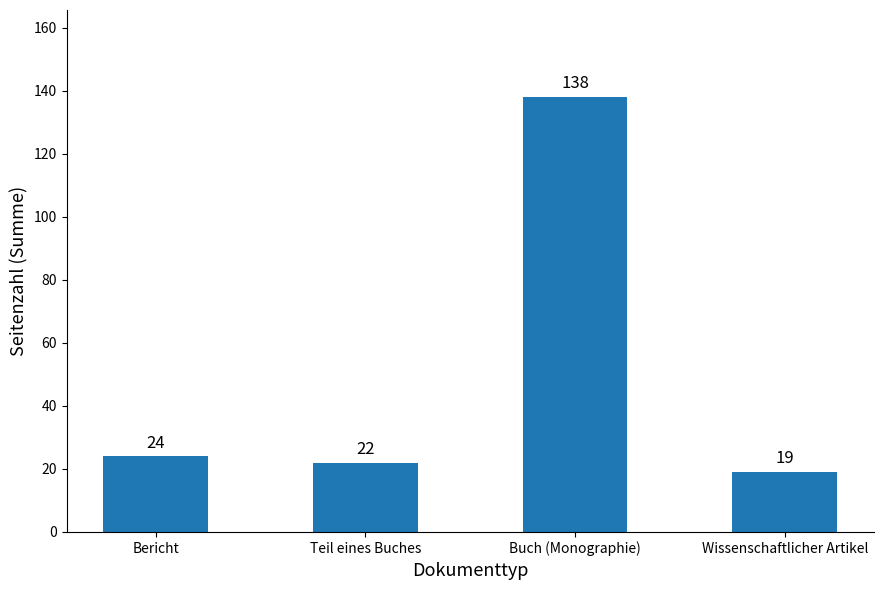

What is the label of the 3rd bar from the right?

Teil eines Buches